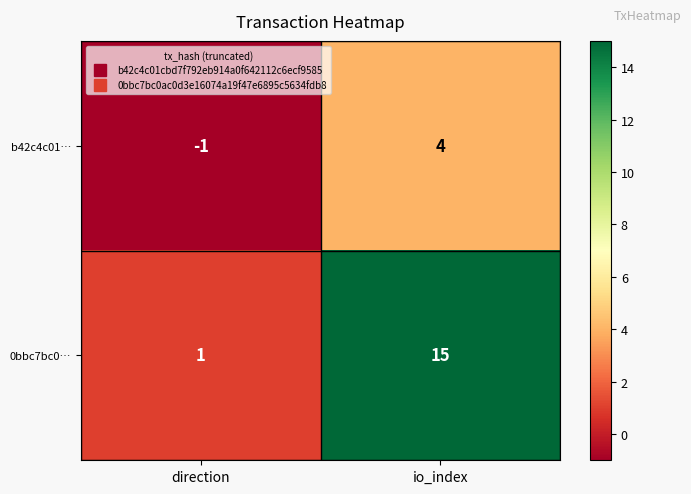

Which series changed the most between direction and io_index?

0bbc7bc0…